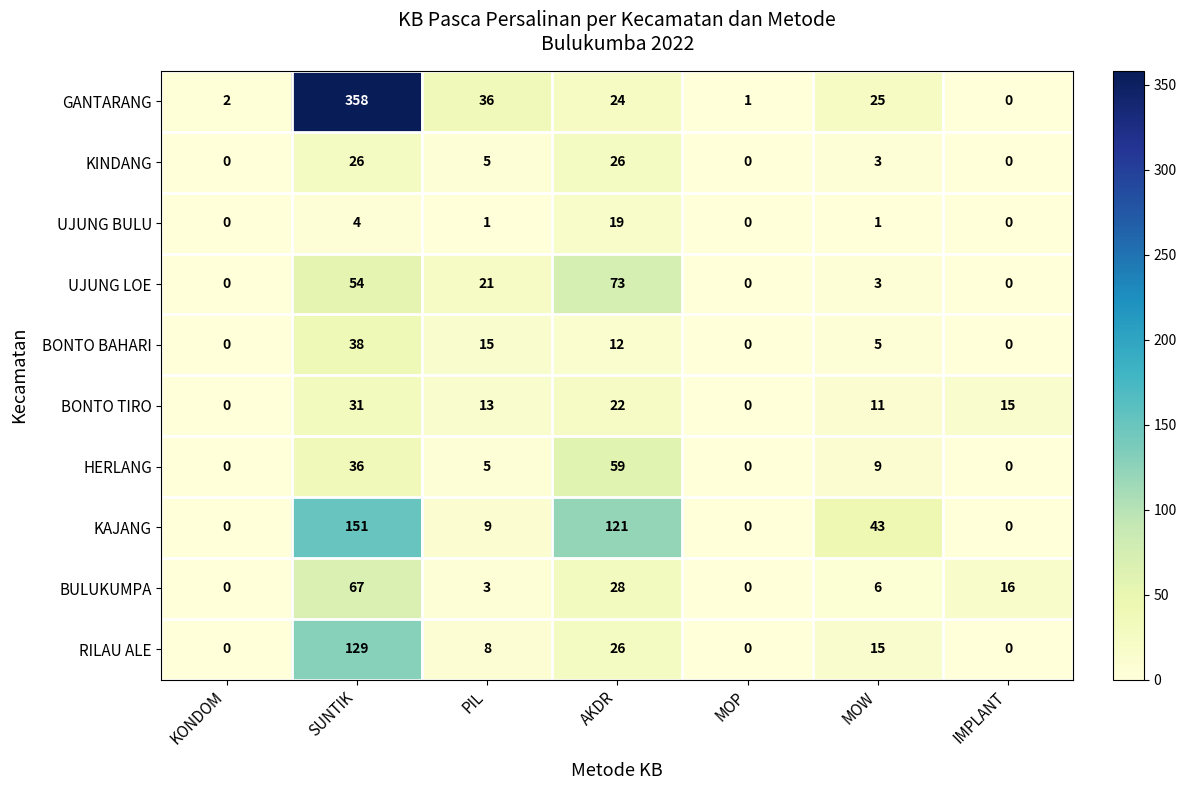

What is the difference between the maximum and second lowest values in the RILAU ALE series?

129